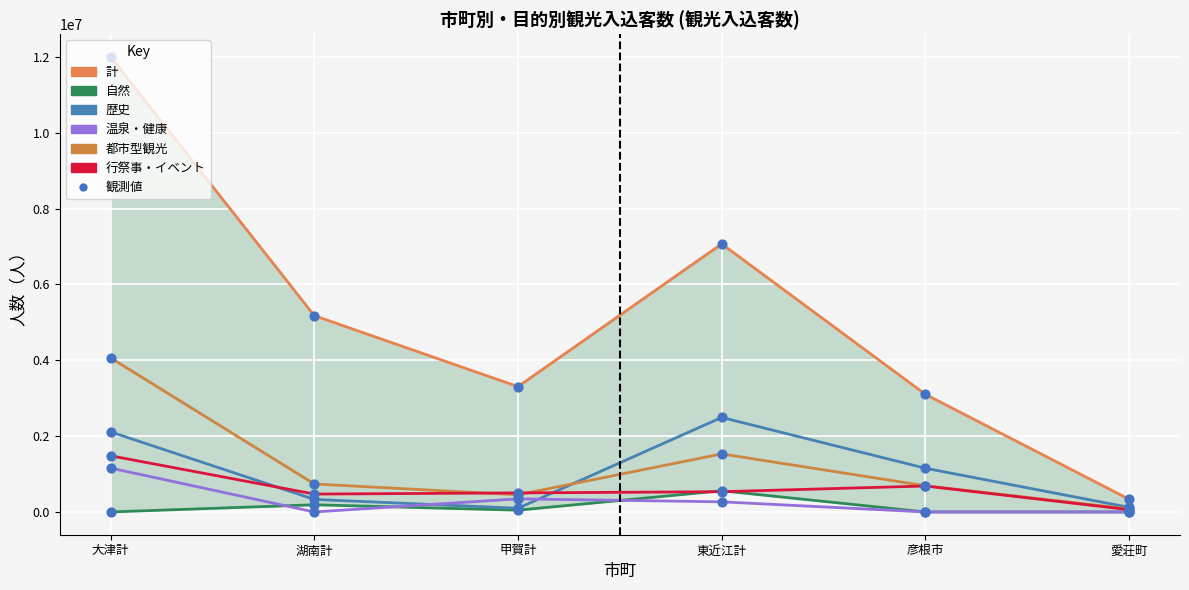

Which series has the largest total across all categories?

計